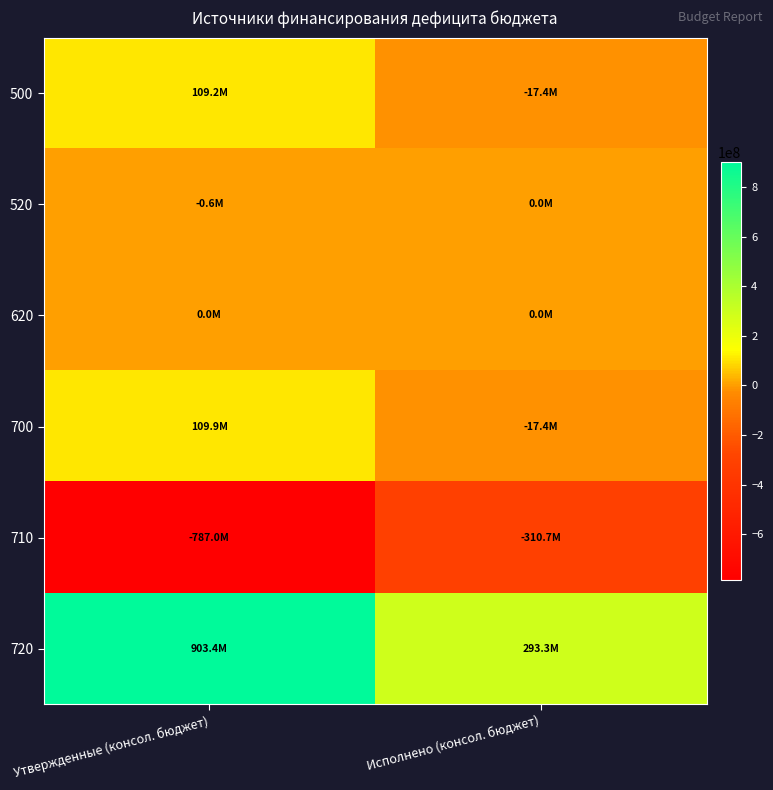

Reading left to right, what are all the values shown in this chart?

500: Утвержденные (консол. бюджет)=109226757.0	Исполнено (консол. бюджет)=-17366163.7
520: Утвержденные (консол. бюджет)=-642382.1	Исполнено (консол. бюджет)=0.0
620: Утвержденные (консол. бюджет)=0.0	Исполнено (консол. бюджет)=0.0
700: Утвержденные (консол. бюджет)=109869139.1	Исполнено (консол. бюджет)=-17366163.7
710: Утвержденные (консол. бюджет)=-787002941.1	Исполнено (консол. бюджет)=-310707540.6
720: Утвержденные (консол. бюджет)=903448573.4	Исполнено (консол. бюджет)=293341377.0